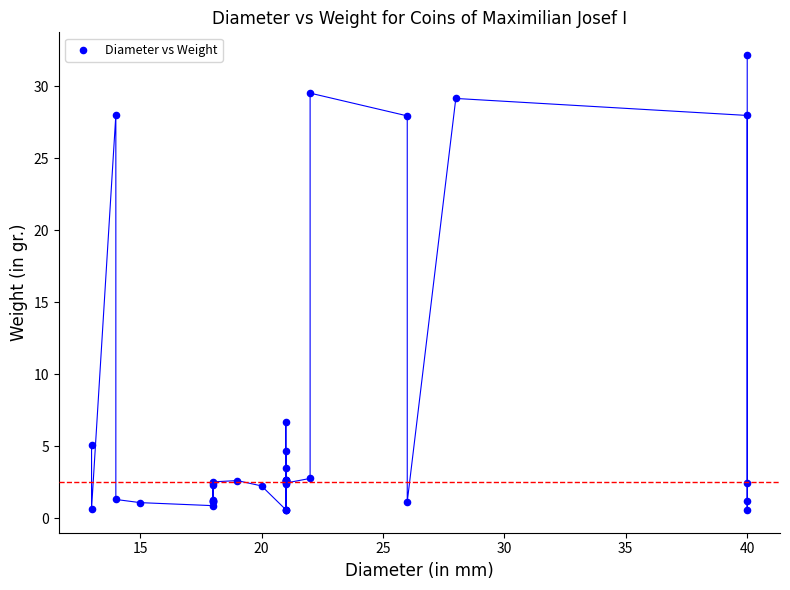

What Y value in the scatter plot is closest to 16?

6.7